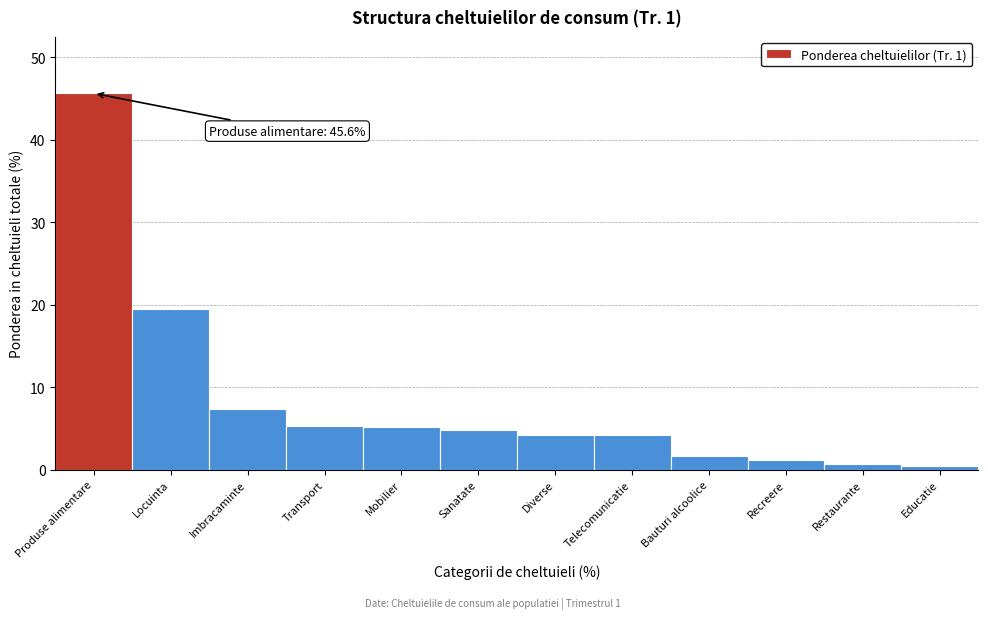

At which category does the chart reach its peak across all series?

Produse alimentare